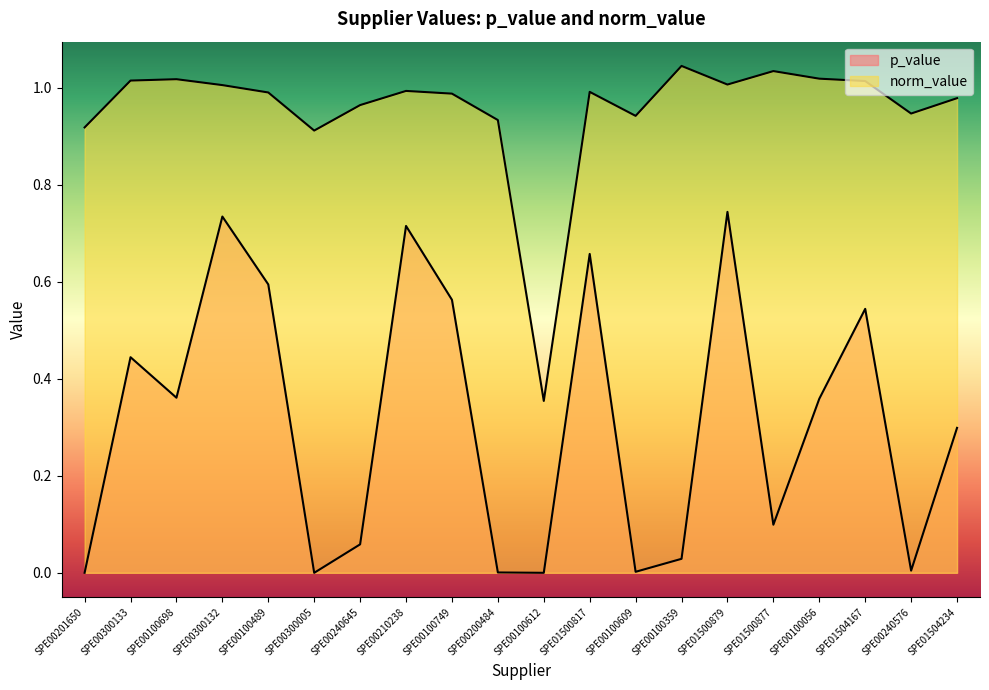

True or false: norm_value and p_value intersect in this chart.

False